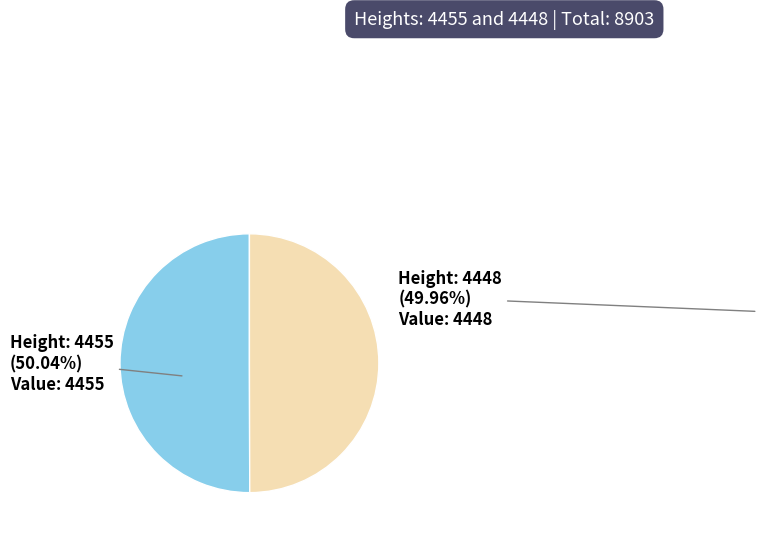

Does any single category account for the majority?

Yes